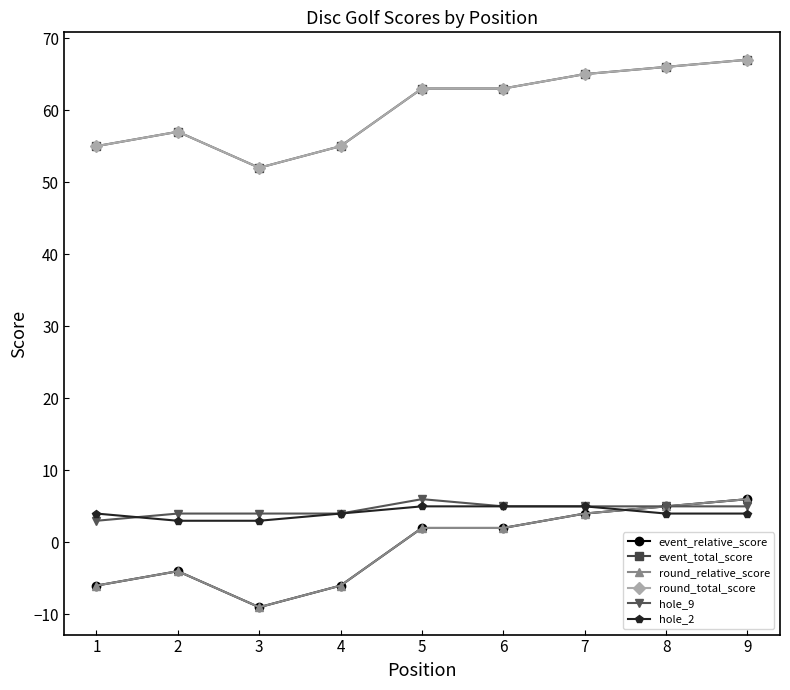

Read the event_total_score value at 8.

66